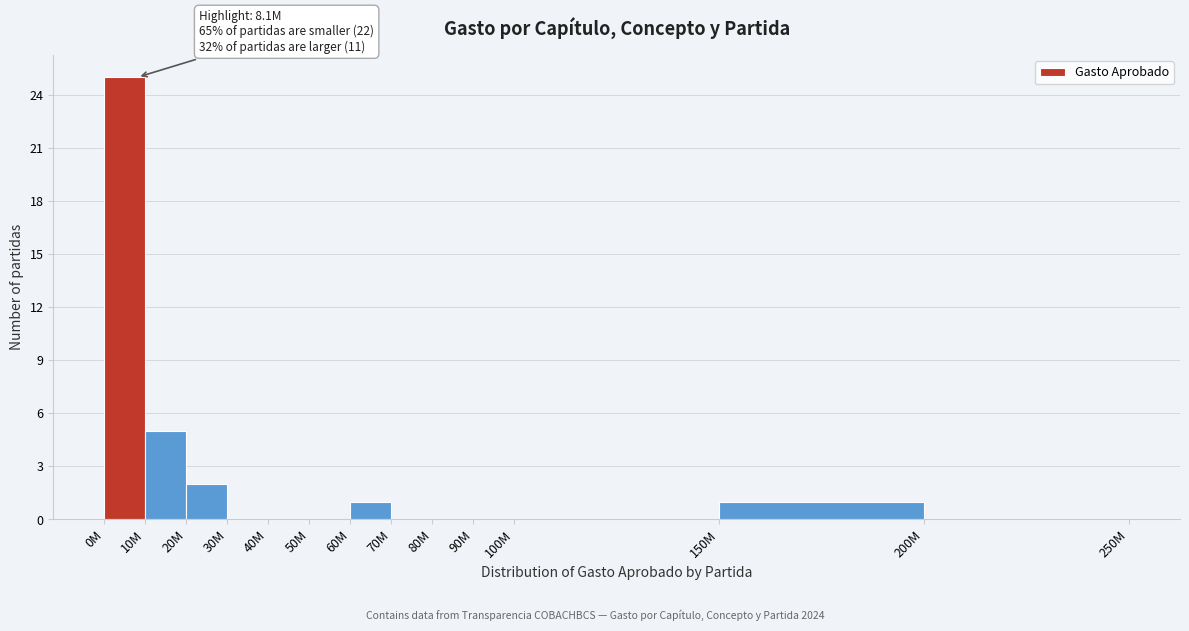

Reading right to left, what are all the values shown in this chart?

200M=0	150M=1	100M=0	90M=0	80M=0	70M=0	60M=1	50M=0	40M=0	30M=0	20M=2	10M=5	0M=25